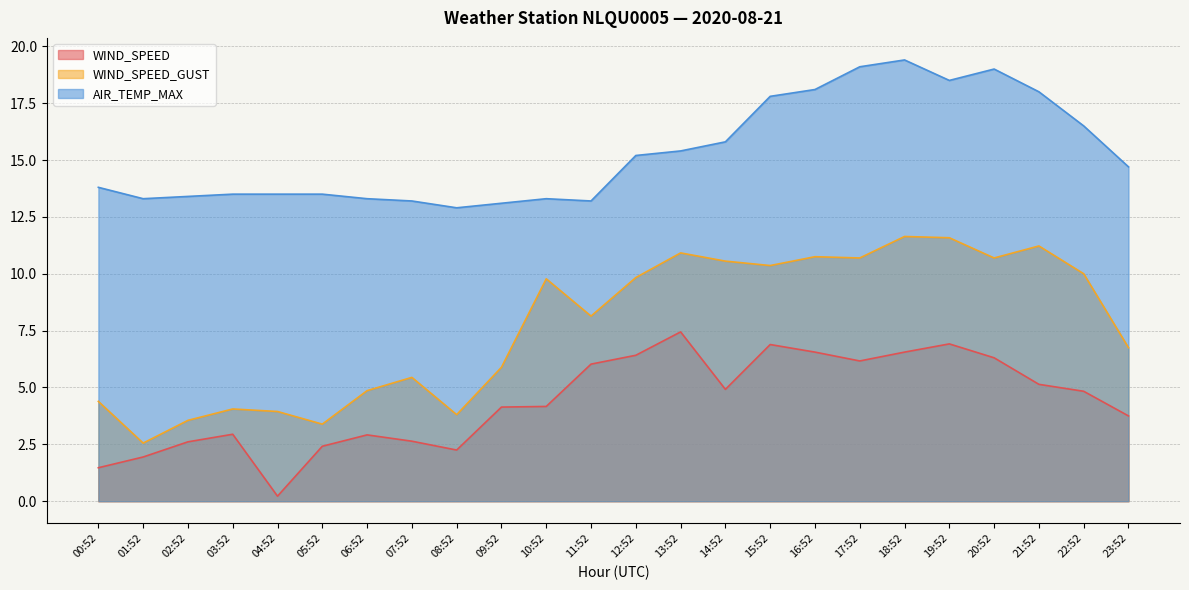

How many lines are shown in the chart?

3